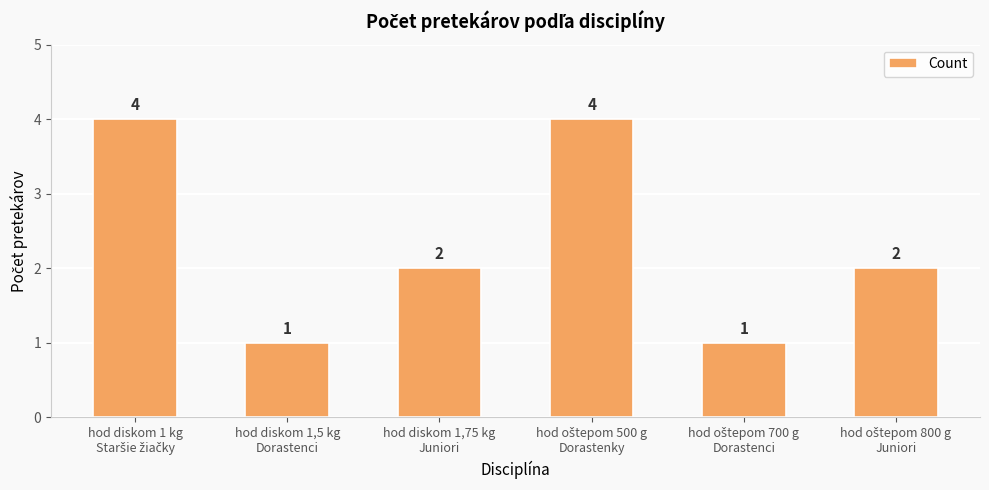

What is the greatest value displayed?

4